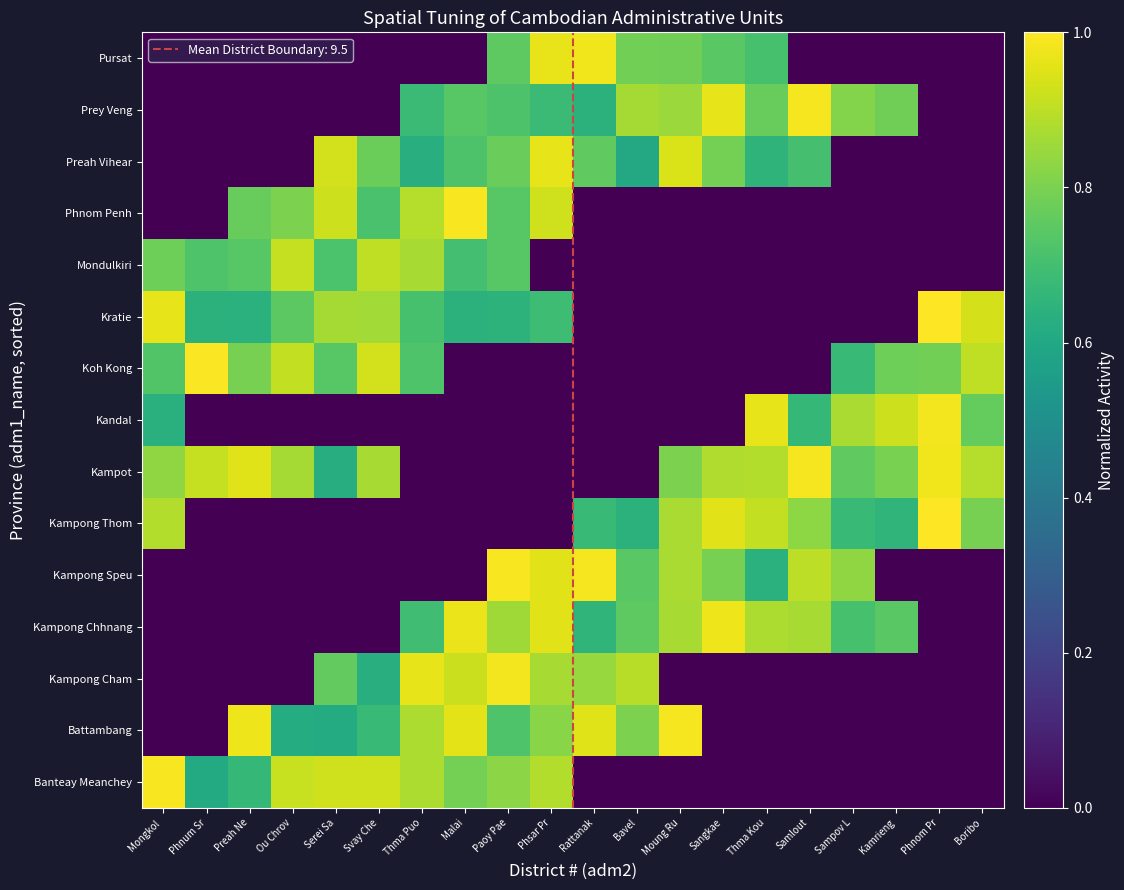

What is the total value across all series at Malai?

7.4